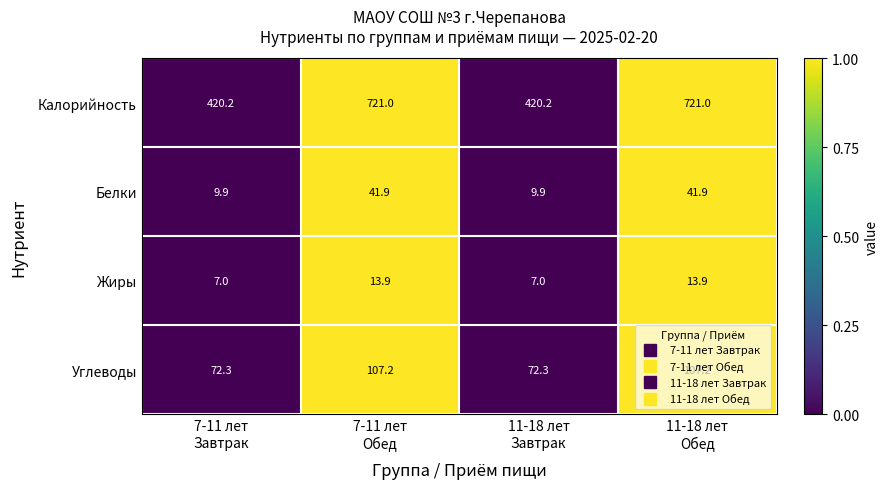

What is the difference between the maximum and minimum values in the Углеводы series?

34.9